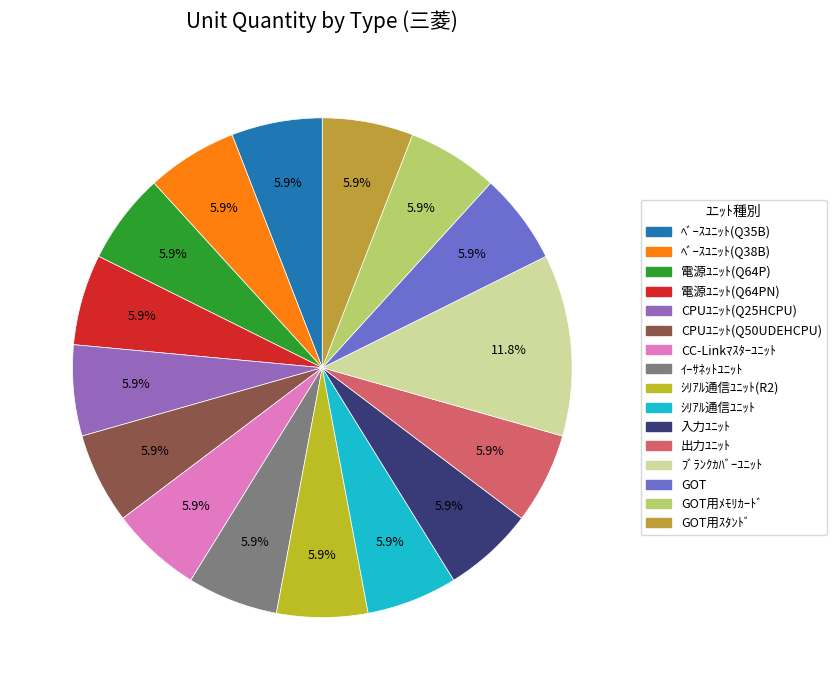

Is it true that ｲｰｻﾈｯﾄﾕﾆｯﾄ is 18% of the pie?

False